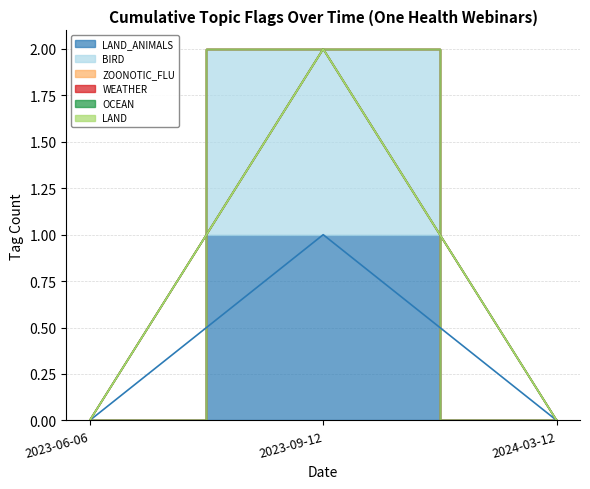

Between 2023-06-06 and 2024-03-12, which series saw the biggest shift?

LAND_ANIMALS